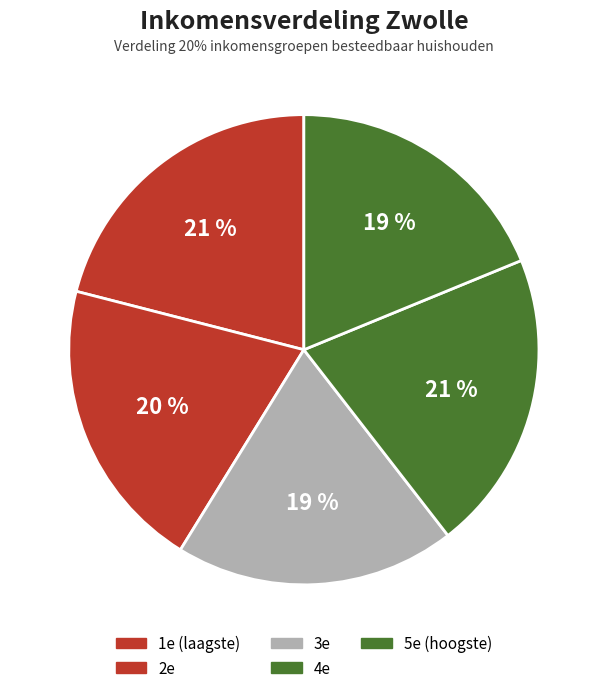

Is there any slice that represents more than half of the pie?

No